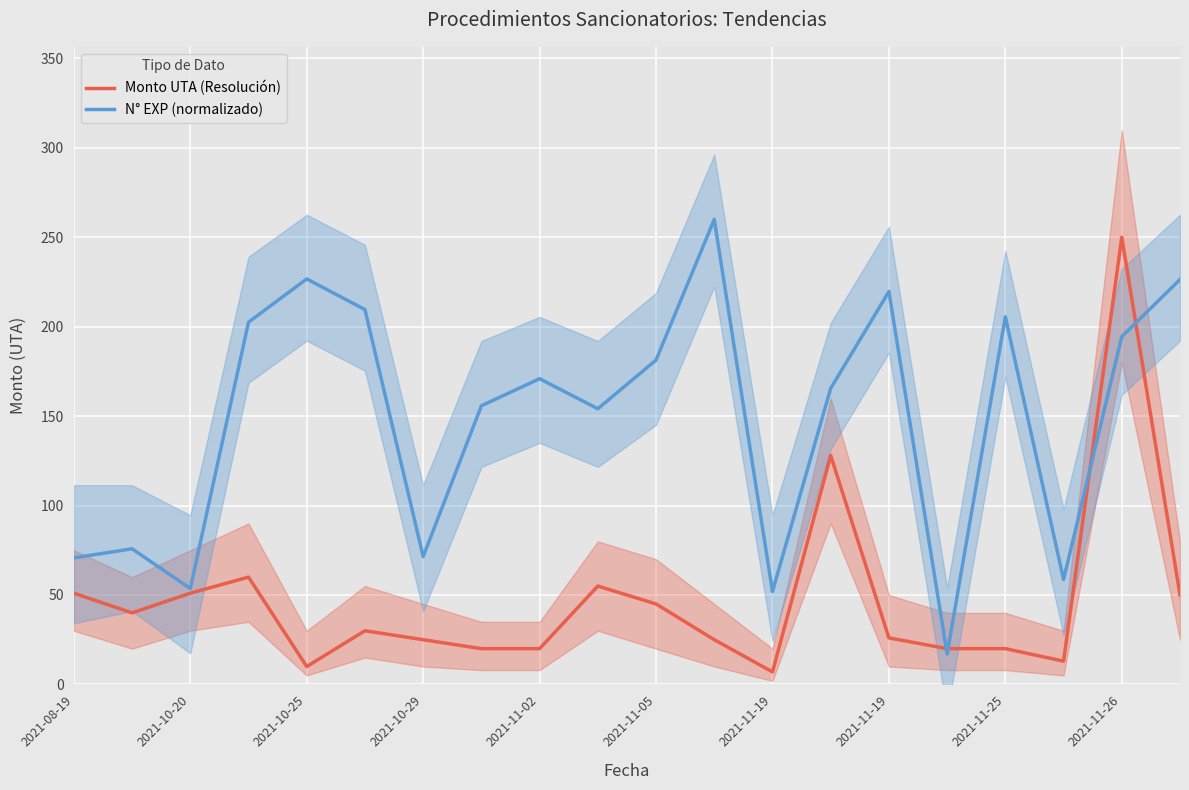

True or false: N° EXP (normalizado) has a value of 106.8 at 19.

False